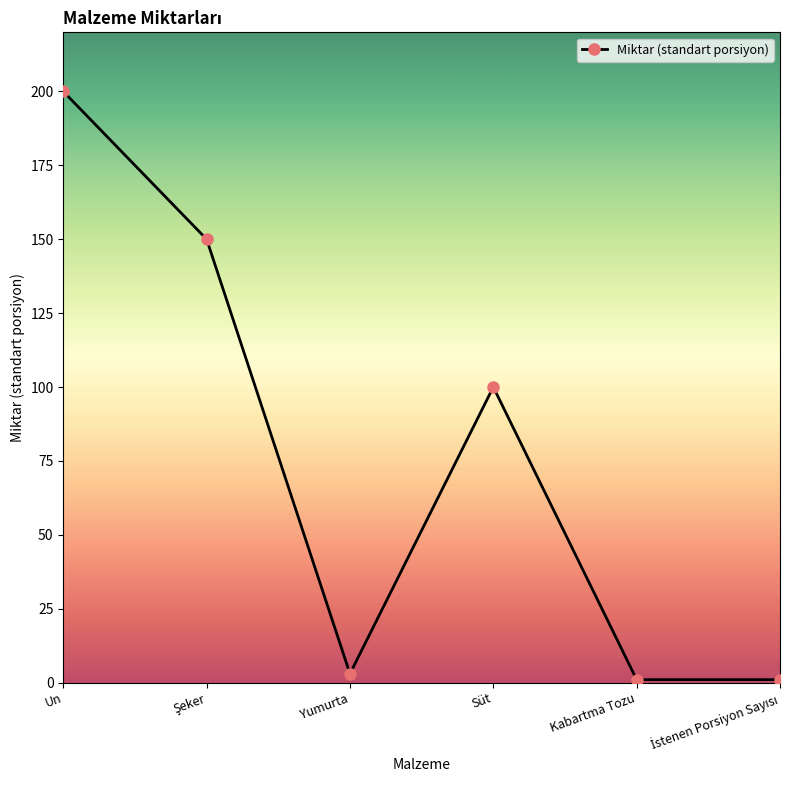

What position from the left is Un?

1